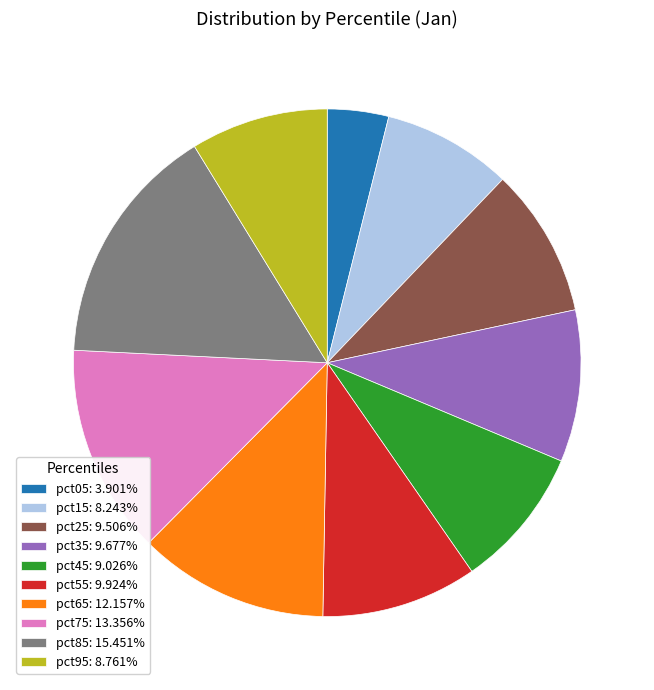

The pct25 slice represents 2% of the pie. True or false?

False